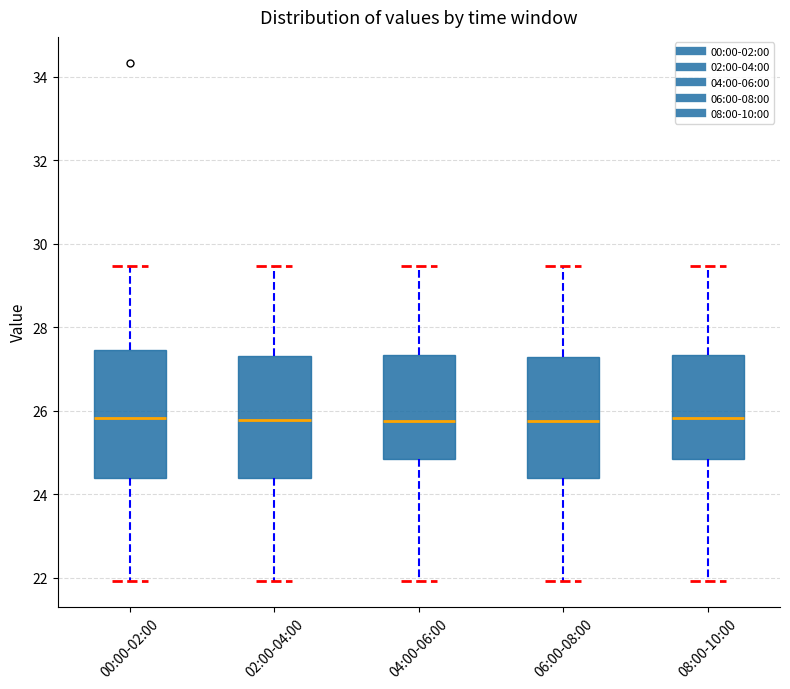

Reading left to right, transcribe this box plot: for each box, give where its median line is, the range the box spans, and where its two whiskers end, as read against the y-axis. The values are not printed on the chart, so give them approximately, as read against the axis.

00:00-02:00: median 25.8, box 24.4 to 27.4, whiskers 22.0 to 29.4
02:00-04:00: median 25.8, box 24.4 to 27.4, whiskers 22.0 to 29.4
04:00-06:00: median 25.8, box 24.8 to 27.4, whiskers 22.0 to 29.4
06:00-08:00: median 25.8, box 24.4 to 27.2, whiskers 22.0 to 29.4
08:00-10:00: median 25.8, box 24.8 to 27.4, whiskers 22.0 to 29.4